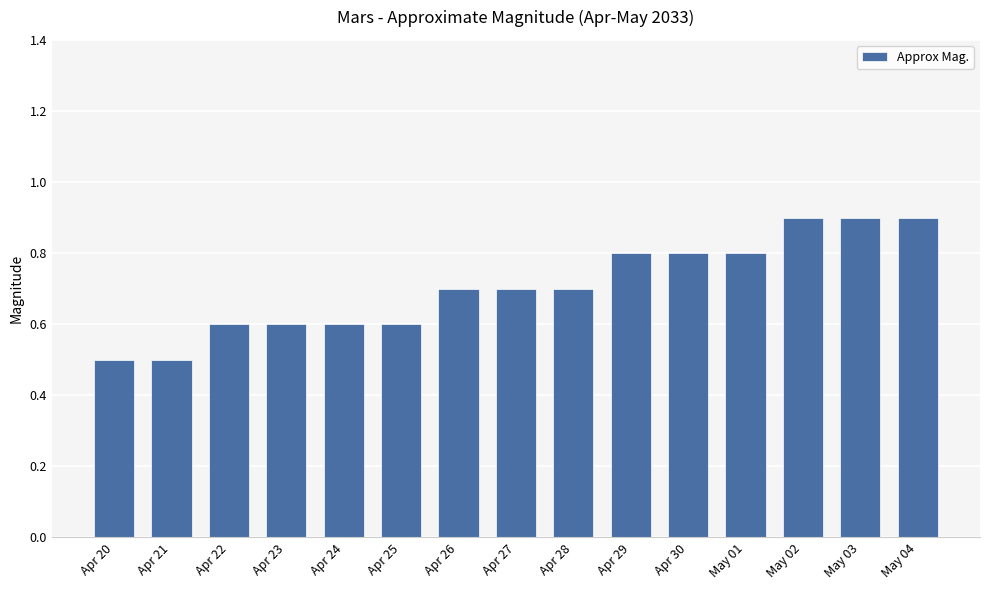

Does the chart contain any negative values?

No